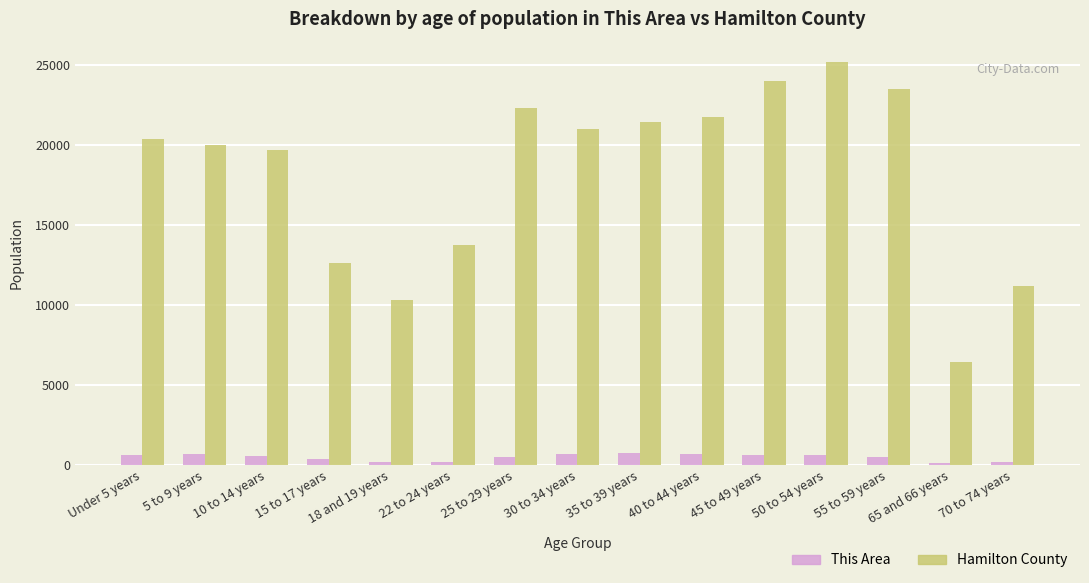

The value of Hamilton County at 10 to 14 years is 8293. True or false?

False